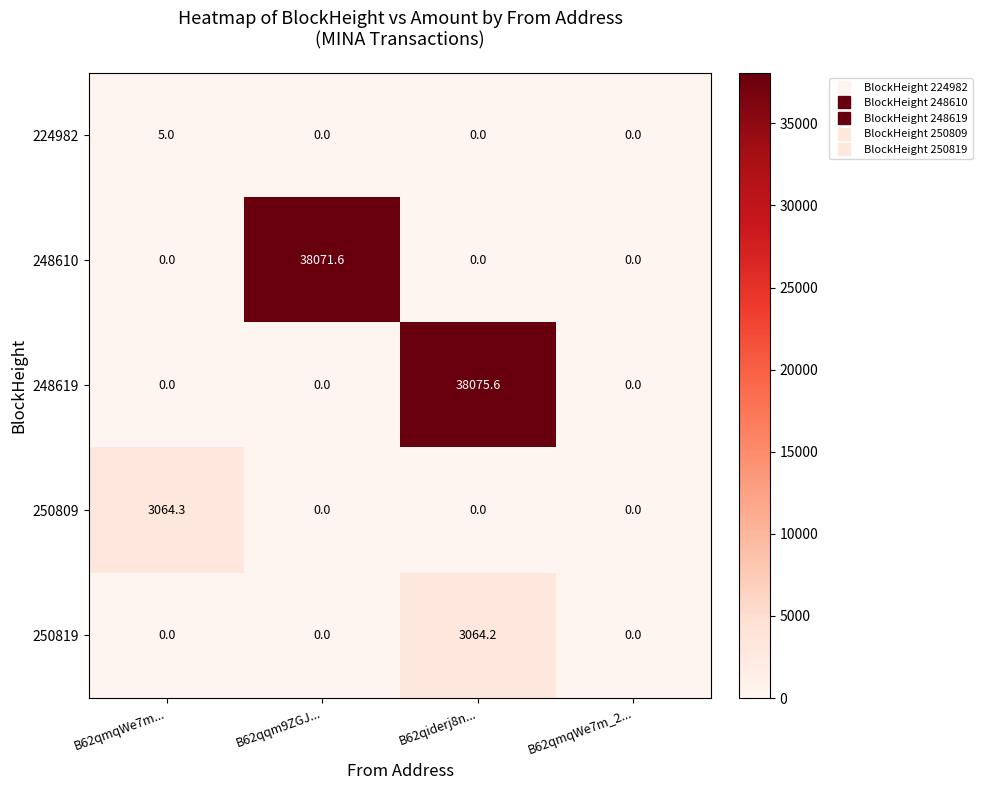

Rank the series by their maximum value, from lowest to highest.

224982, 250819, 250809, 248610, 248619